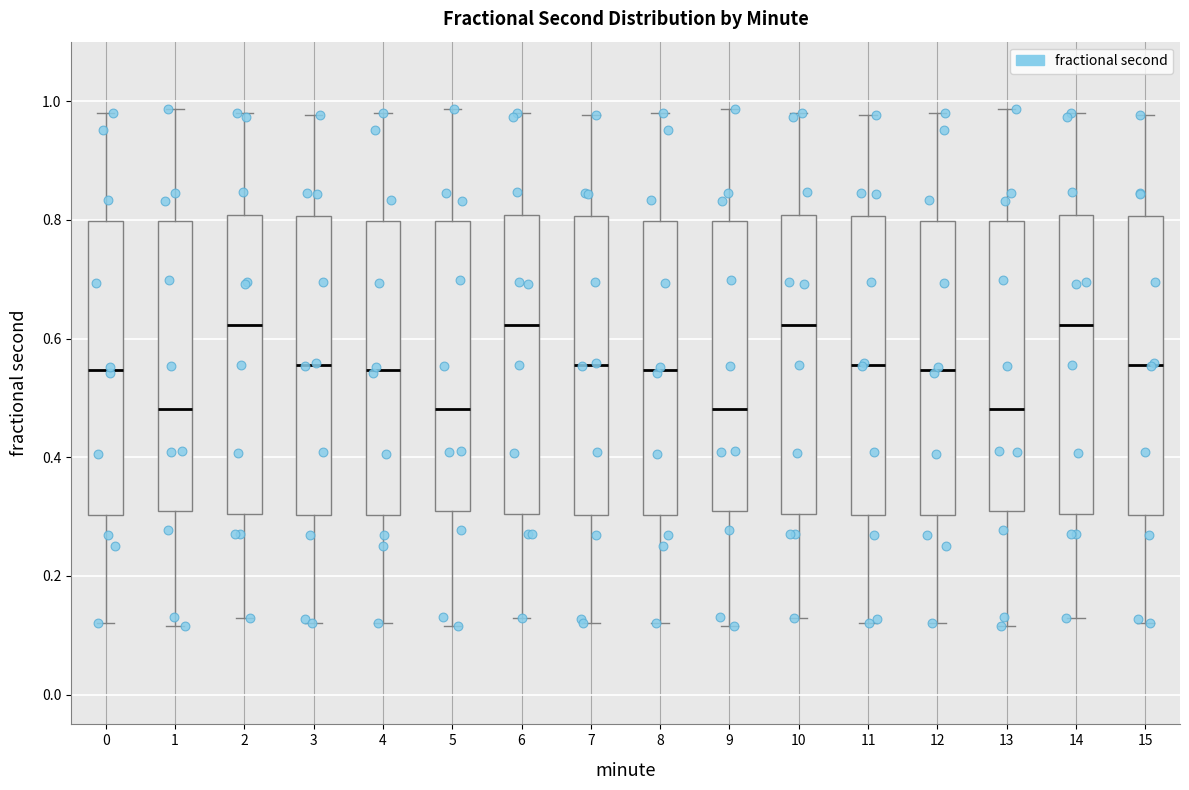

Reading left to right, transcribe this box plot: for each box, give where its median line is, the range the box spans, and where its two whiskers end, as read against the y-axis. The values are not printed on the chart, so give them approximately, as read against the axis.

0: median 0.54, box 0.30 to 0.80, whiskers 0.12 to 0.98
1: median 0.48, box 0.30 to 0.80, whiskers 0.12 to 0.98
2: median 0.62, box 0.30 to 0.80, whiskers 0.12 to 0.98
3: median 0.56, box 0.30 to 0.80, whiskers 0.12 to 0.98
4: median 0.54, box 0.30 to 0.80, whiskers 0.12 to 0.98
5: median 0.48, box 0.30 to 0.80, whiskers 0.12 to 0.98
6: median 0.62, box 0.30 to 0.80, whiskers 0.12 to 0.98
7: median 0.56, box 0.30 to 0.80, whiskers 0.12 to 0.98
8: median 0.54, box 0.30 to 0.80, whiskers 0.12 to 0.98
9: median 0.48, box 0.30 to 0.80, whiskers 0.12 to 0.98
10: median 0.62, box 0.30 to 0.80, whiskers 0.12 to 0.98
11: median 0.56, box 0.30 to 0.80, whiskers 0.12 to 0.98
12: median 0.54, box 0.30 to 0.80, whiskers 0.12 to 0.98
13: median 0.48, box 0.30 to 0.80, whiskers 0.12 to 0.98
14: median 0.62, box 0.30 to 0.80, whiskers 0.12 to 0.98
15: median 0.56, box 0.30 to 0.80, whiskers 0.12 to 0.98